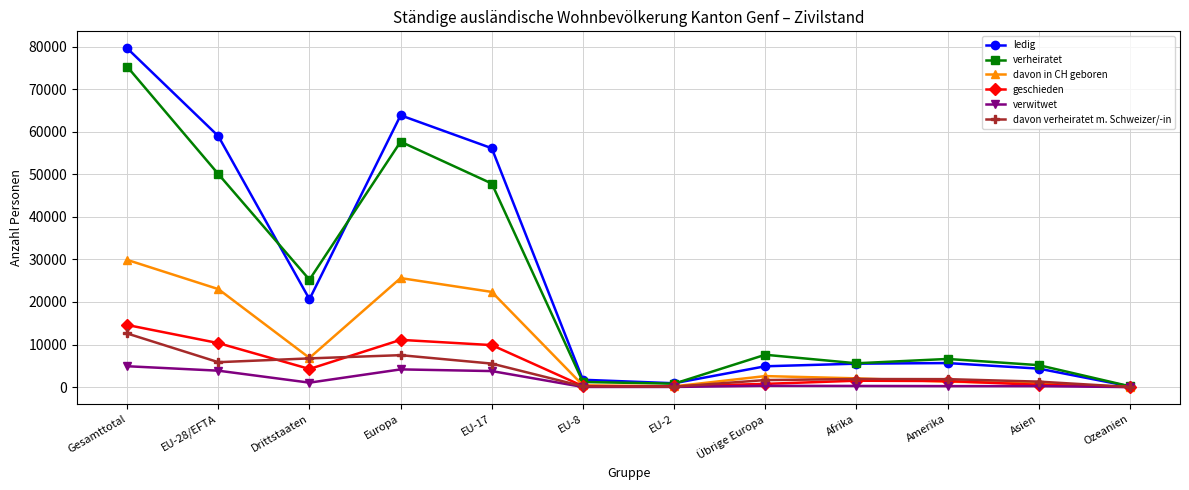

What is the label of the 7th point from the left?

EU-2